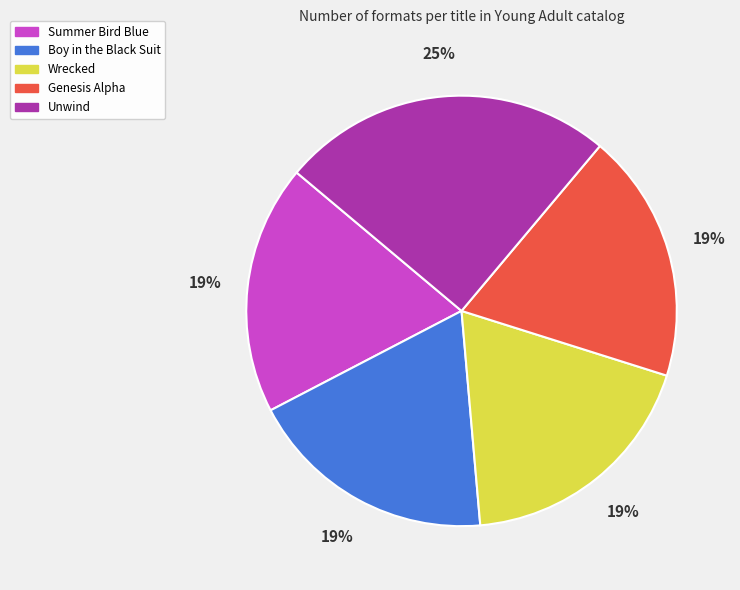

The Genesis Alpha slice represents 8% of the pie. True or false?

False